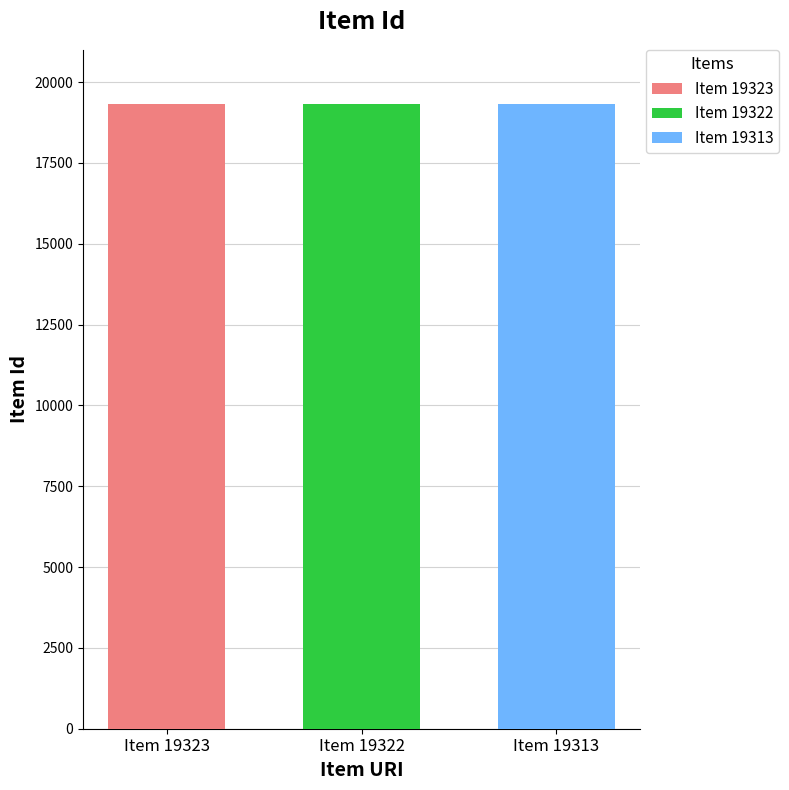

List the labels in order of Item 19322 value, smallest first.

Item 19322